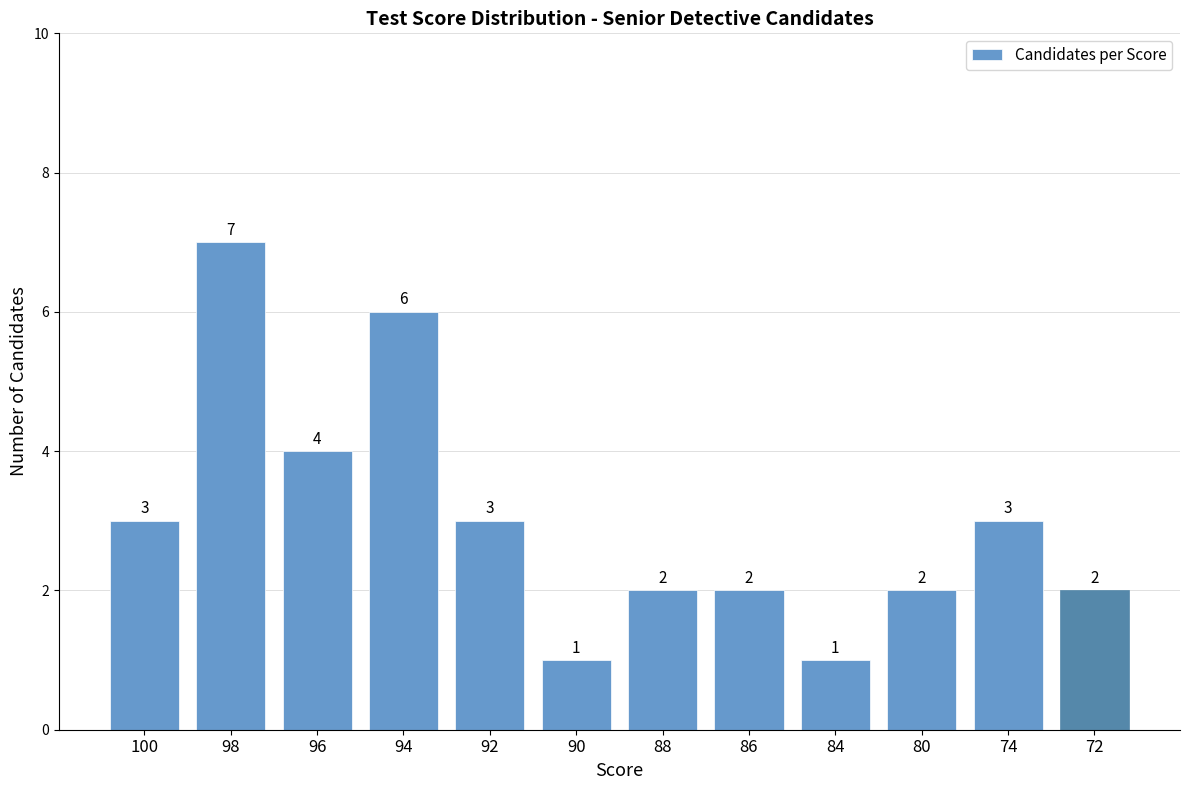

What is the smallest value displayed?

1